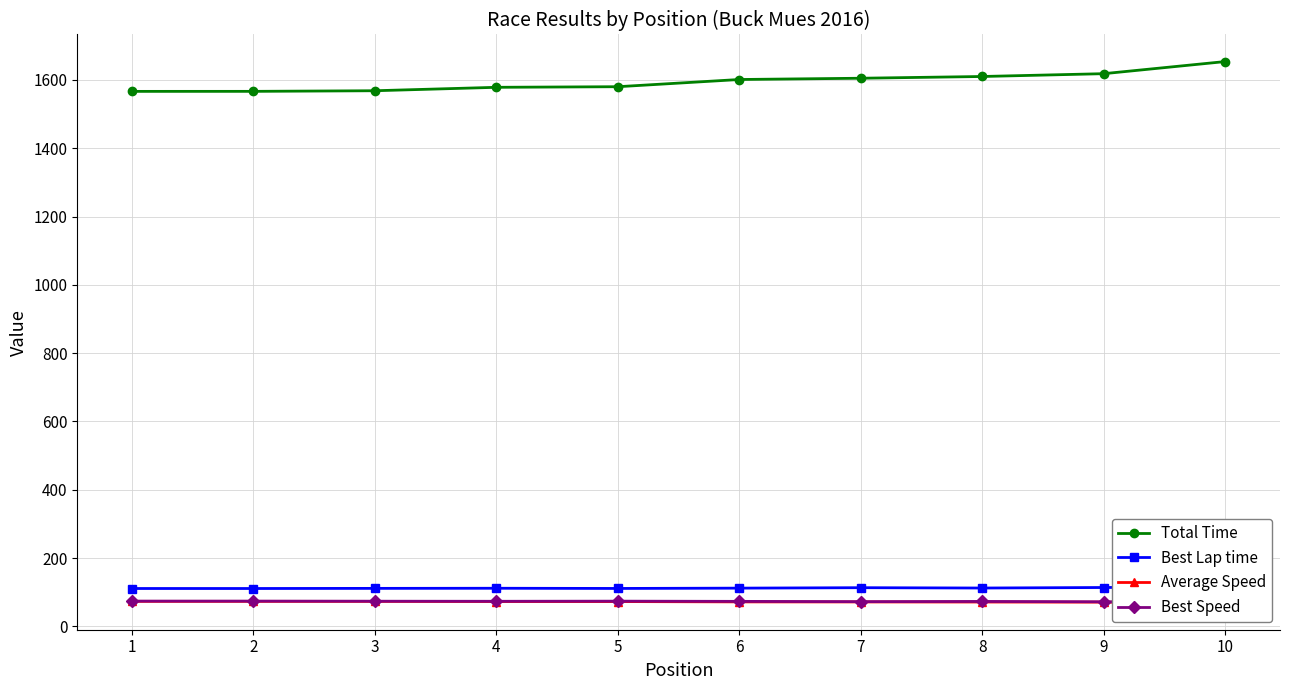

Which category has the highest value across all series?

10